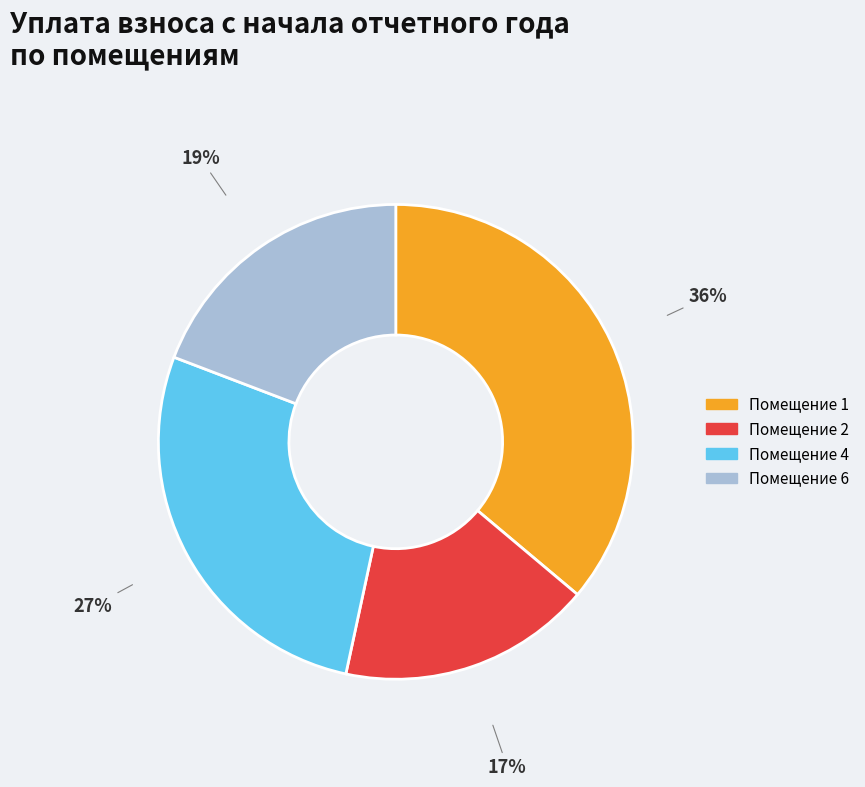

Does any single category account for the majority?

No